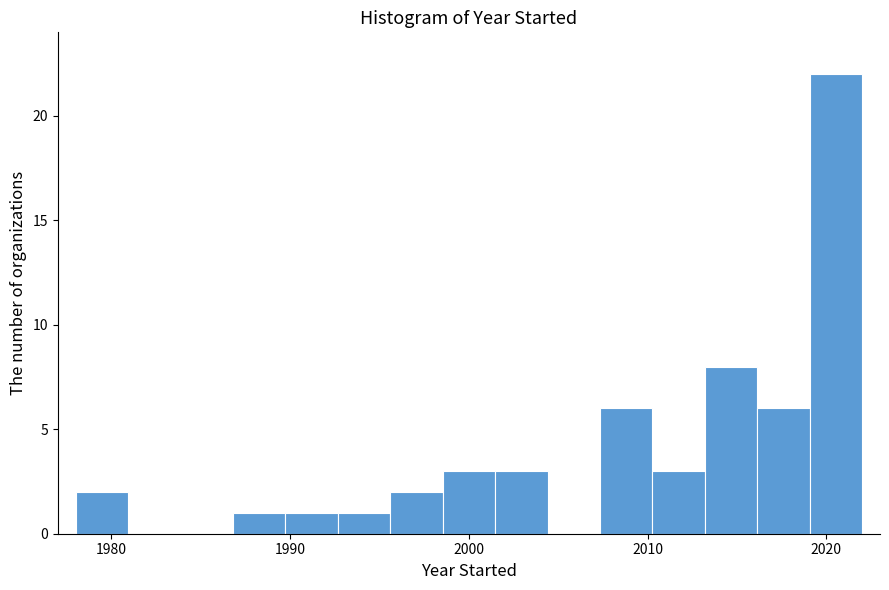

Read against the x-axis, roughly where is the centre of the tallest bar?

2021